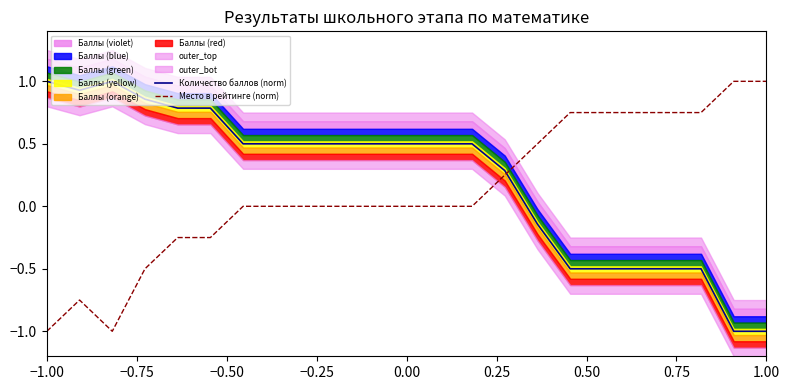

True or false: Количество баллов (norm) has a value of 1.0 at −1.00.

True